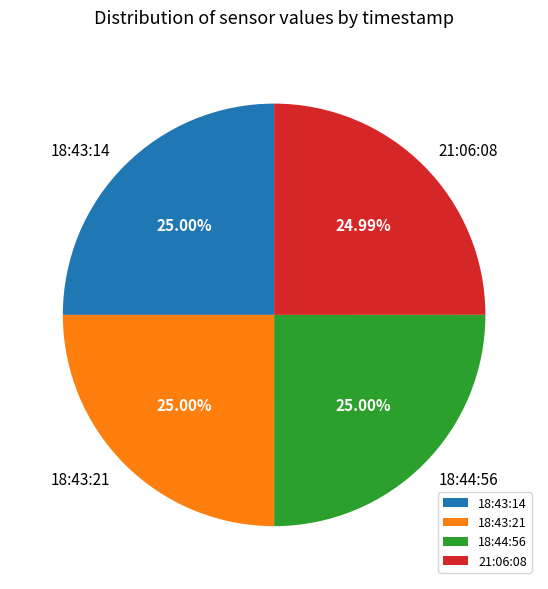

Approximately how many times larger is the value at 18:44:56 compared to 21:06:08?

1.0